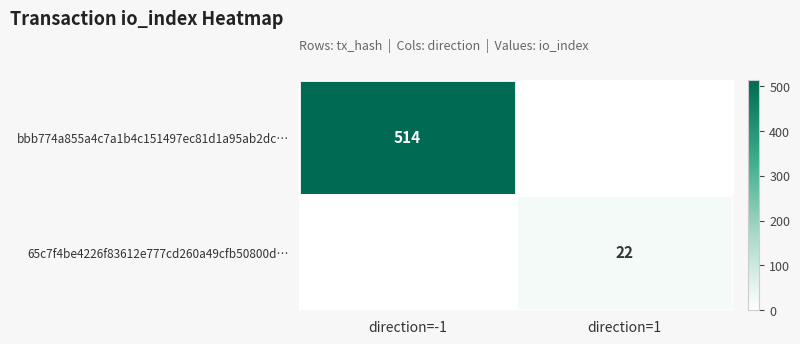

The value of 65c7f4be4226f83612e777cd260a49cfb50800d… at direction=1 is 29. True or false?

False